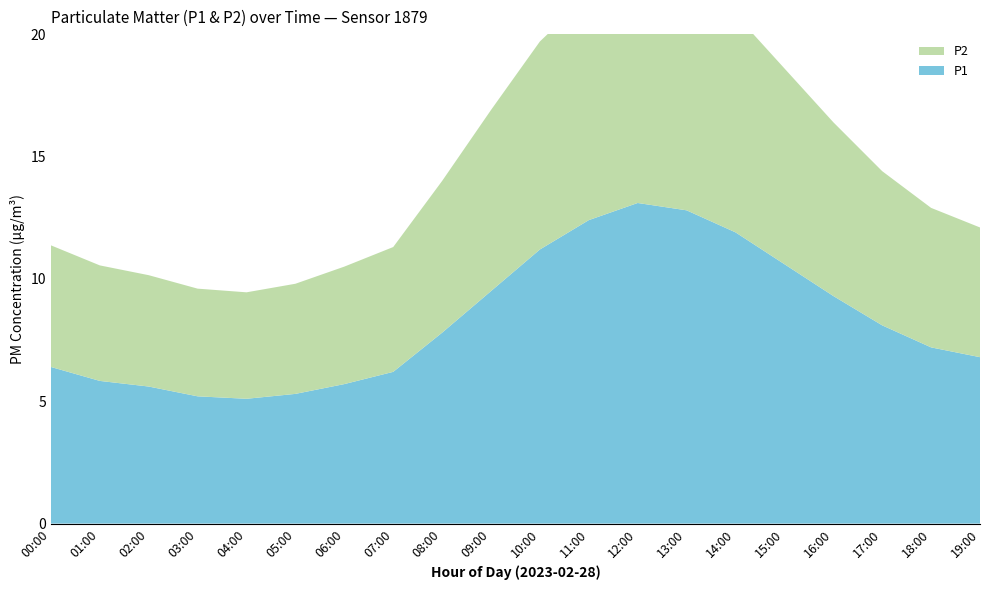

Reading left to right, extract all data points from this chart.

P1: 6.4	5.8	5.6	5.2	5.1	5.3	5.7	6.2	7.8	9.5	11.2	12.4	13.1	12.8	11.9	10.6	9.3	8.1	7.2	6.8
P2: 5.0	4.7	4.5	4.4	4.3	4.5	4.8	5.1	6.2	7.4	8.5	9.2	9.7	9.5	8.9	8.0	7.1	6.3	5.7	5.3